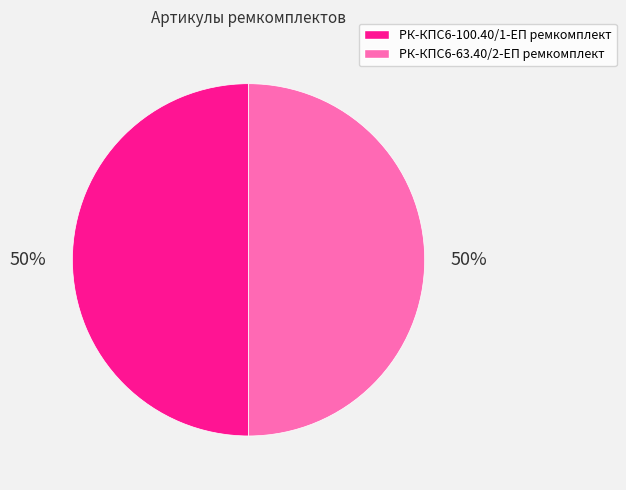

How many segments does this pie chart have?

2